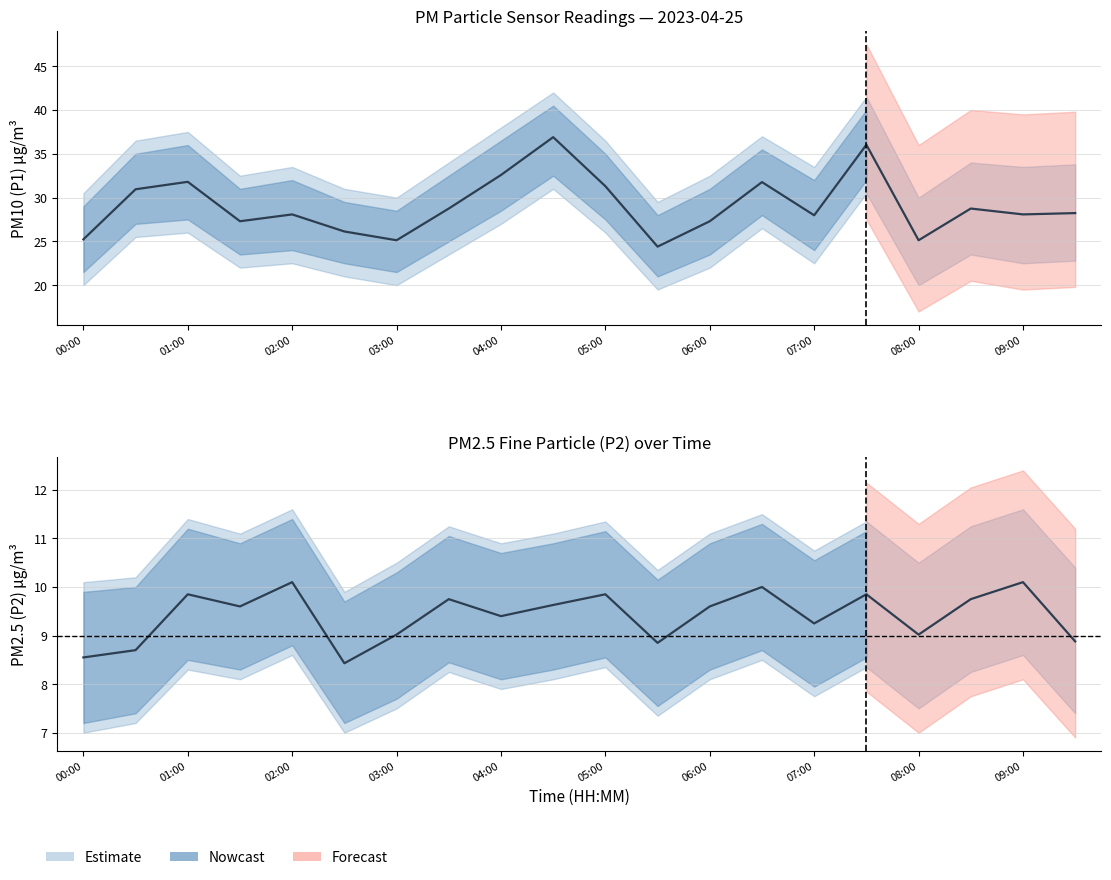

What is the difference between the second highest and second lowest values in the P1 (PM10) series?

10.9